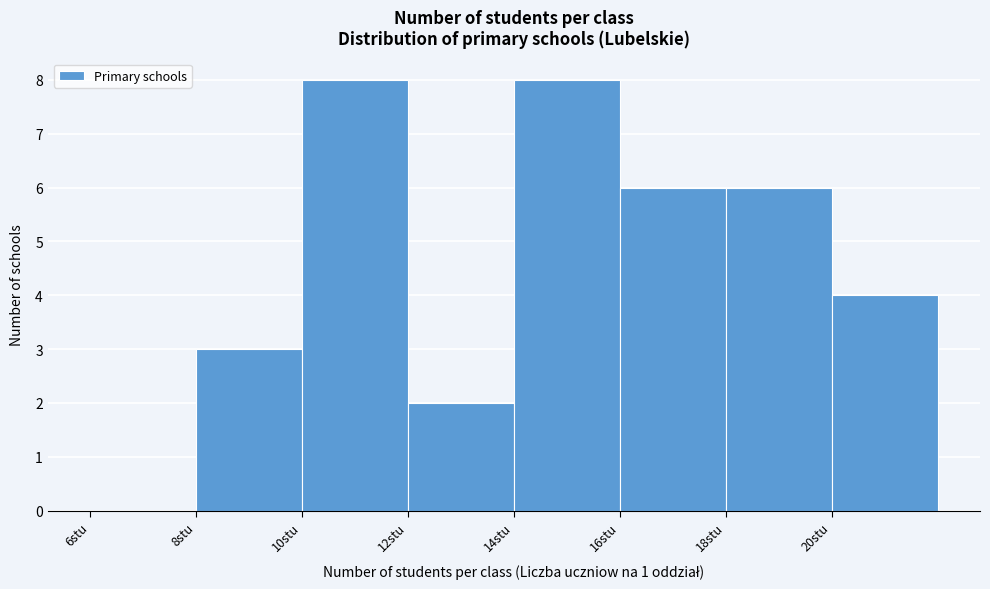

What is the height of the bar covering 20 to 22 on the x-axis? The values are not printed on the chart, so give them approximately, as read against the axis.

4